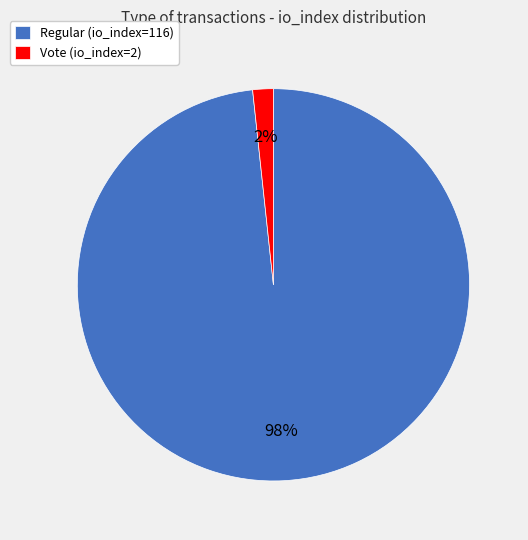

What percentage is the Vote (io_index=2) slice, to the nearest percent?

2%